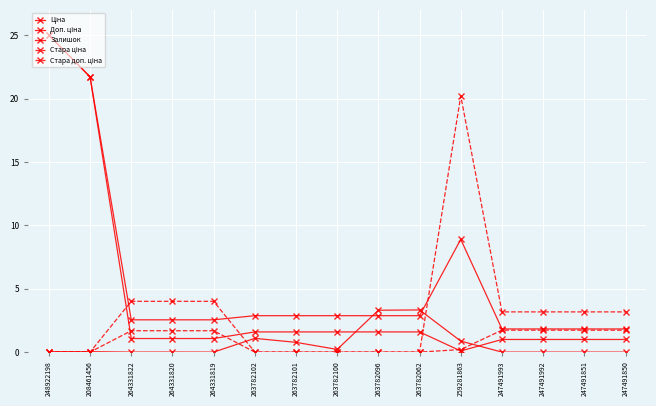

Rank the series by their maximum value, from highest to lowest.

Ціна, Доп. ціна, Стара доп. ціна, Залишок, Стара ціна